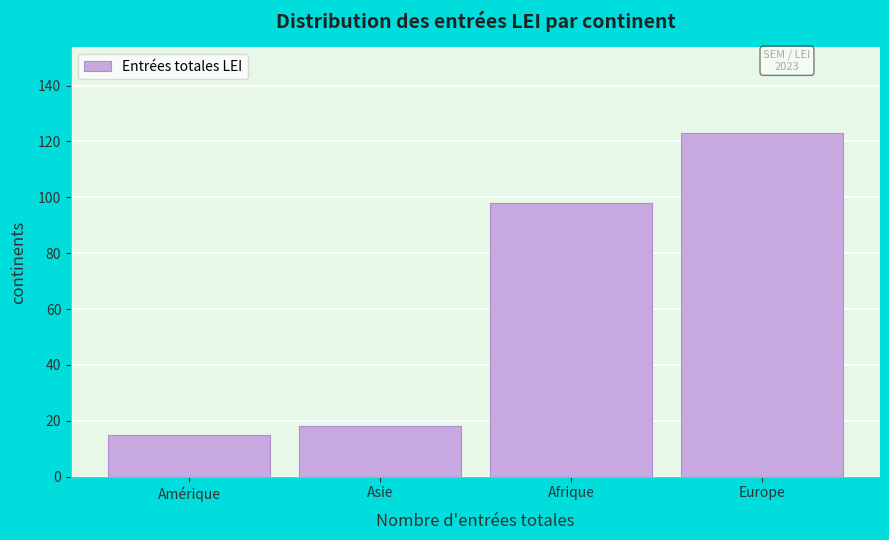

Reading left to right, extract all data points from this chart.

15	18	98	123